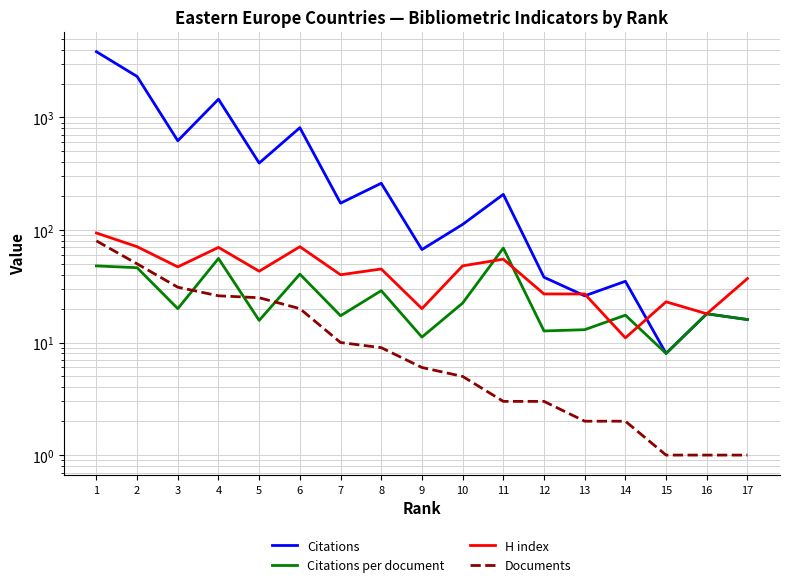

Reading right to left, list all the values displayed in this chart.

Citations: 17=16.0	16=18.0	15=8.0	14=35.0	13=26.0	12=38.0	11=207.0	10=112.0	9=67.0	8=260.0	7=173.0	6=810.0	5=393.0	4=1451.0	3=620.0	2=2310.0	1=3835.0
Citations per document: 17=16.0	16=18.0	15=8.0	14=17.5	13=13.0	12=12.7	11=69.0	10=22.4	9=11.2	8=28.9	7=17.3	6=40.5	5=15.7	4=55.8	3=20.0	2=46.2	1=47.9
H index: 17=37.0	16=18.0	15=23.0	14=11.0	13=27.0	12=27.0	11=55.0	10=48.0	9=20.0	8=45.0	7=40.0	6=71.0	5=43.0	4=70.0	3=47.0	2=71.0	1=94.0
Documents: 17=1.0	16=1.0	15=1.0	14=2.0	13=2.0	12=3.0	11=3.0	10=5.0	9=6.0	8=9.0	7=10.0	6=20.0	5=25.0	4=26.0	3=31.0	2=50.0	1=80.0